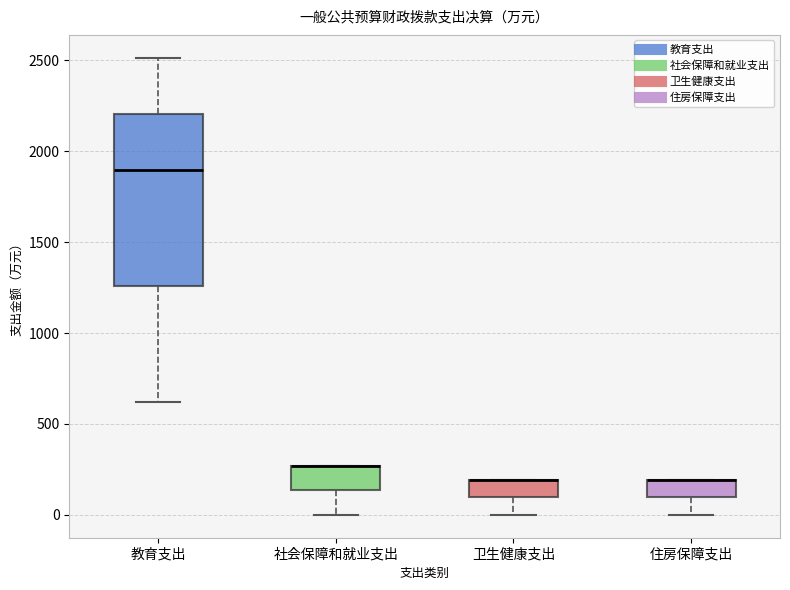

Which box is the tallest, from its lower edge to its upper edge?

教育支出